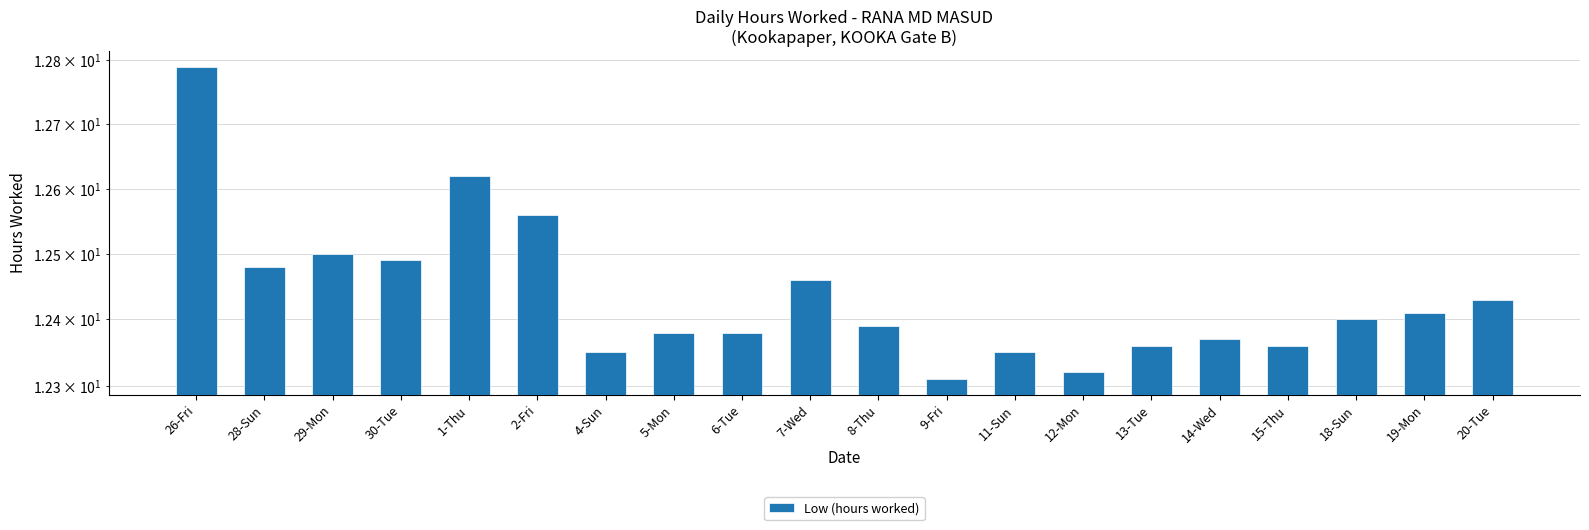

Rank the categories by value from highest to lowest.

26-Fri, 1-Thu, 2-Fri, 29-Mon, 30-Tue, 28-Sun, 7-Wed, 20-Tue, 19-Mon, 18-Sun, 8-Thu, 5-Mon, 6-Tue, 14-Wed, 13-Tue, 15-Thu, 4-Sun, 11-Sun, 12-Mon, 9-Fri